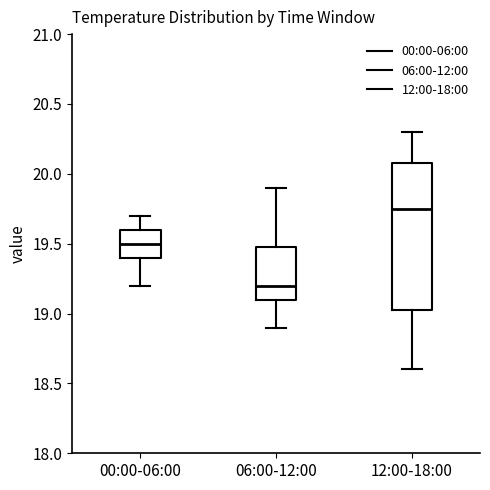

Reading left to right, read every box against the y-axis: the position of its median line, the range the box covers, and the ends of its whiskers. The values are not printed on the chart, so give them approximately, as read against the axis.

00:00-06:00: median 19.50, box 19.40 to 19.60, whiskers 19.20 to 19.70
06:00-12:00: median 19.20, box 19.10 to 19.50, whiskers 18.90 to 19.90
12:00-18:00: median 19.75, box 19.05 to 20.10, whiskers 18.60 to 20.30